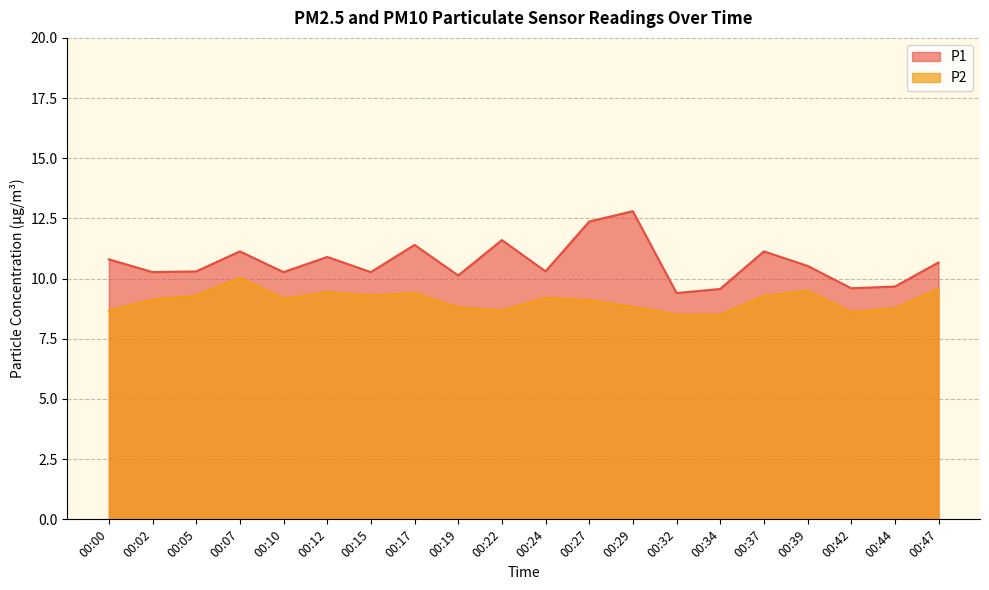

Read the P1 value at 00:15.

10.3